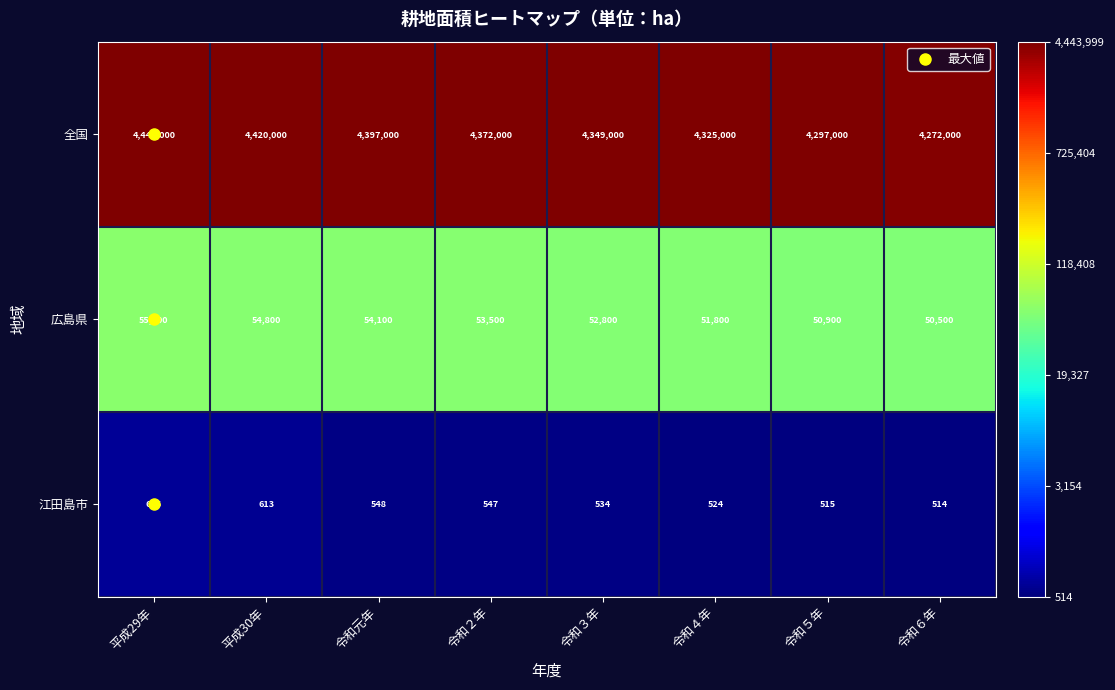

Which series has the largest range (max minus min)?

全国